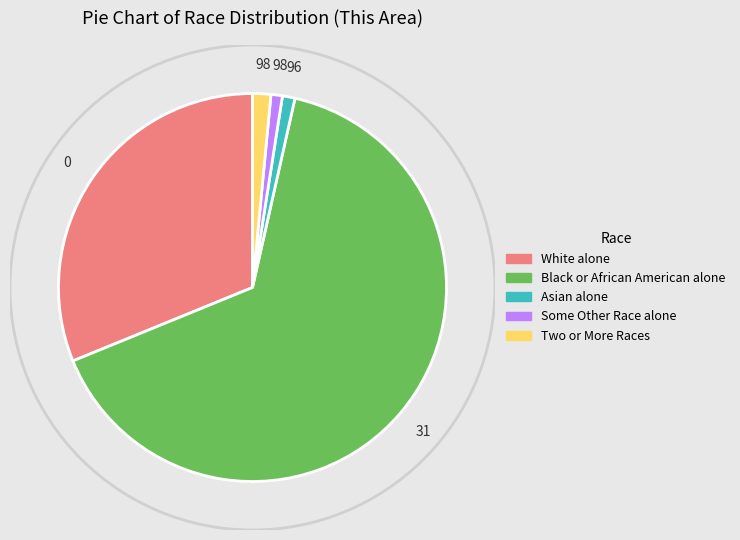

Count the number of slices in the pie.

5